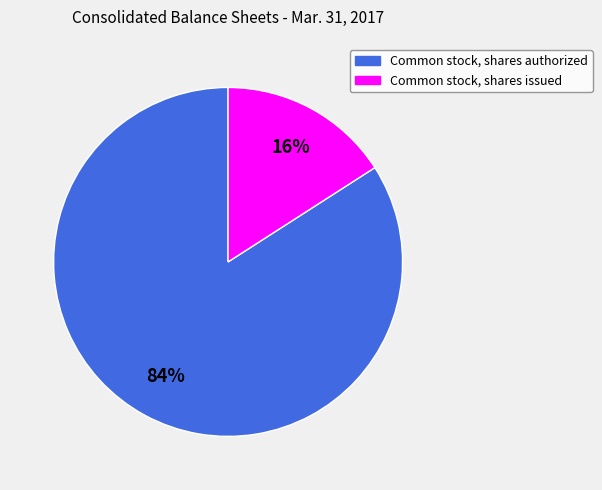

To the nearest percent, what is the average slice percentage?

50%